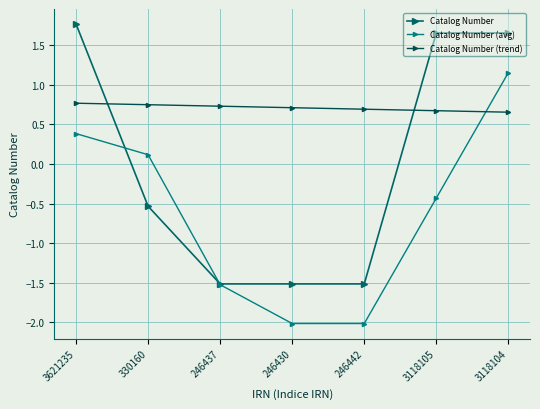

True or false: Catalog Number (avg) has more than 2 interior local peaks.

False